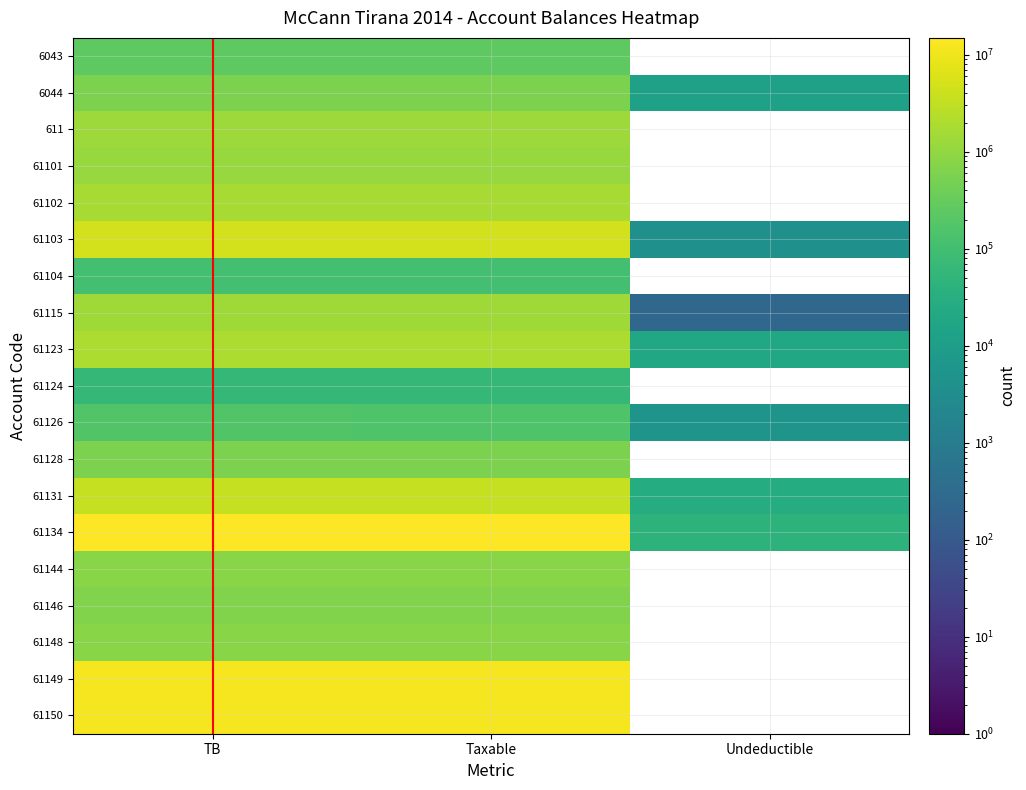

What is the difference between the highest and lowest values at TB?

14869345.6